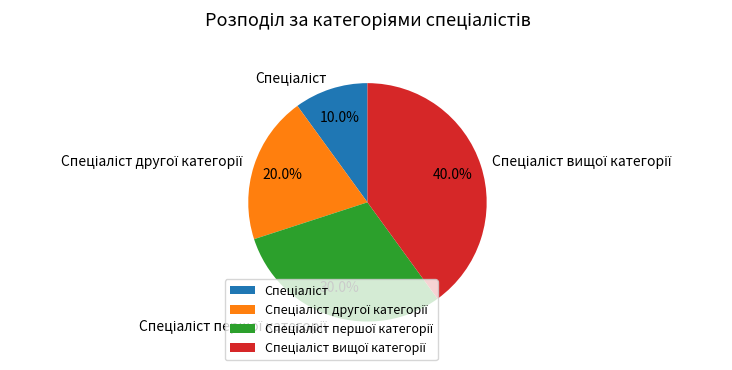

Is there a majority slice in this chart?

No